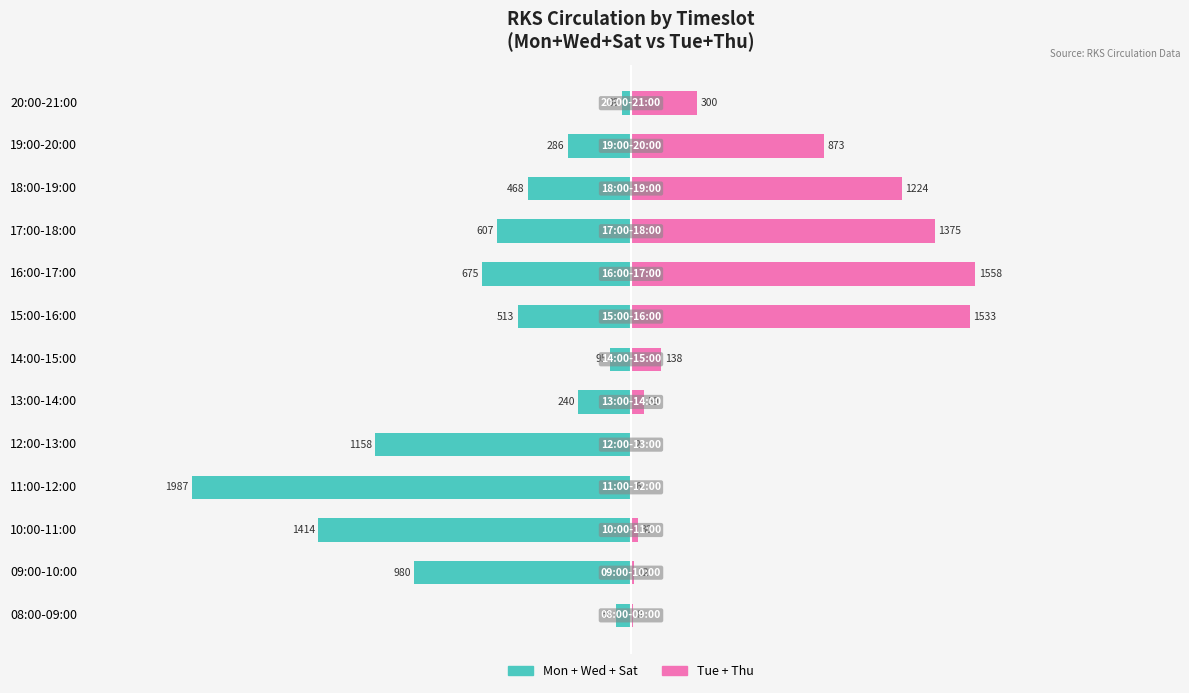

How many groups of bars are there?

13